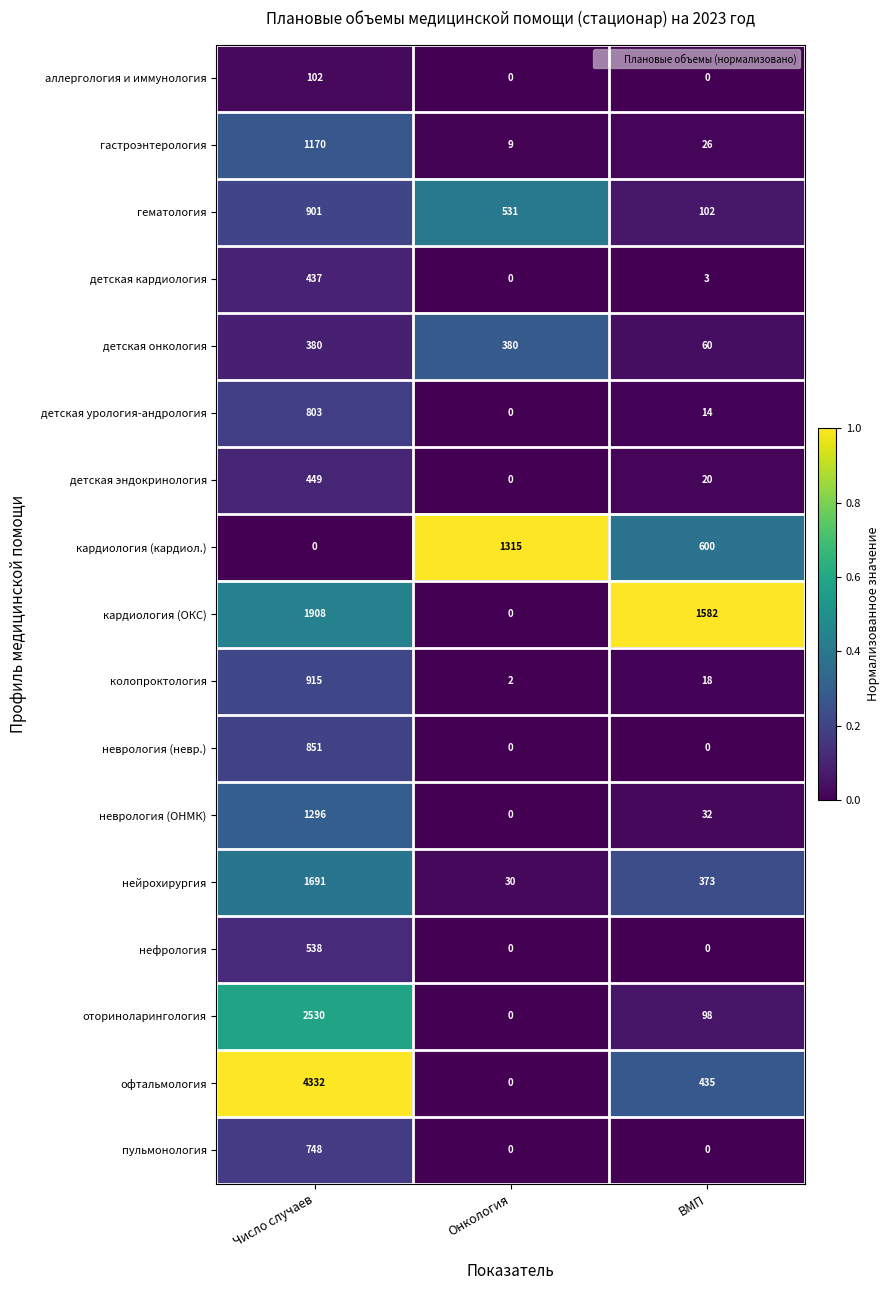

The value of детская онкология at ВМП is 82. True or false?

False